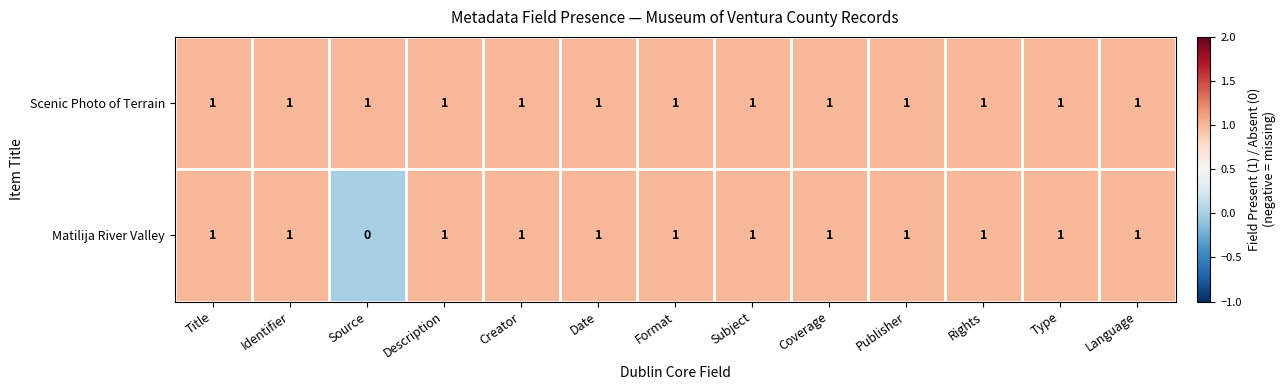

Rank the series by their average value, from lowest to highest.

Matilija River Valley, Scenic Photo of Terrain